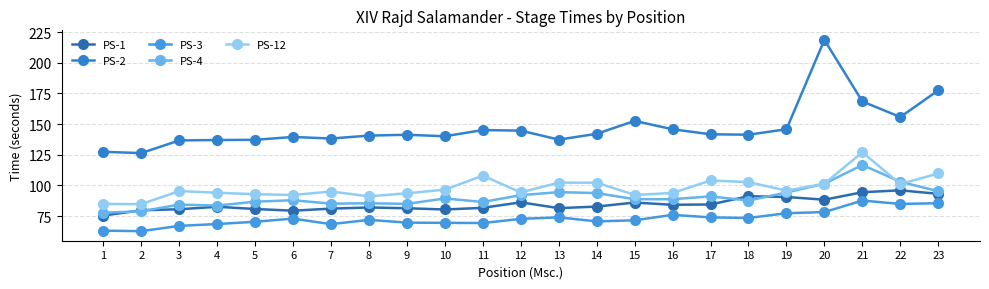

How many data points does each series have?

23